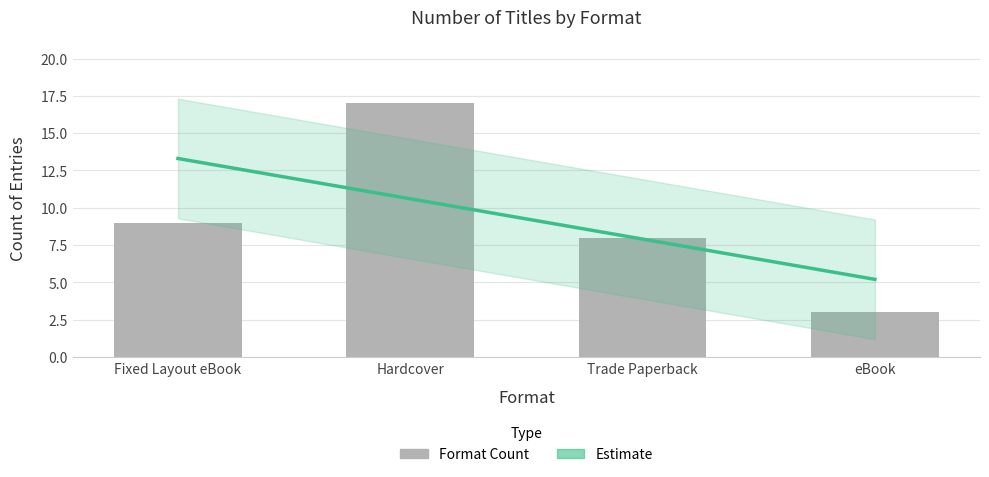

Read the value at Trade Paperback.

8